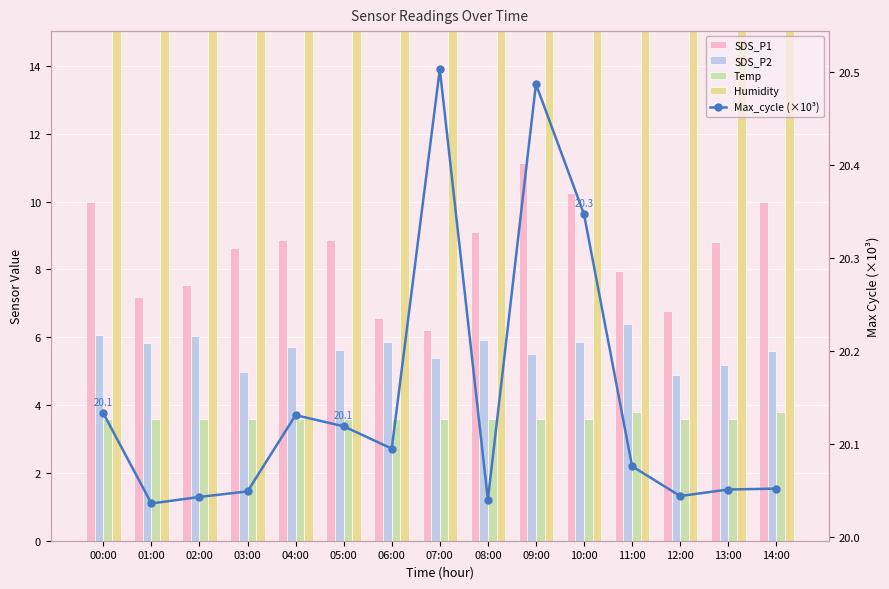

What are all the series names shown in the legend?

SDS_P1, SDS_P2, Temp, Humidity, Max_cycle (×10³)